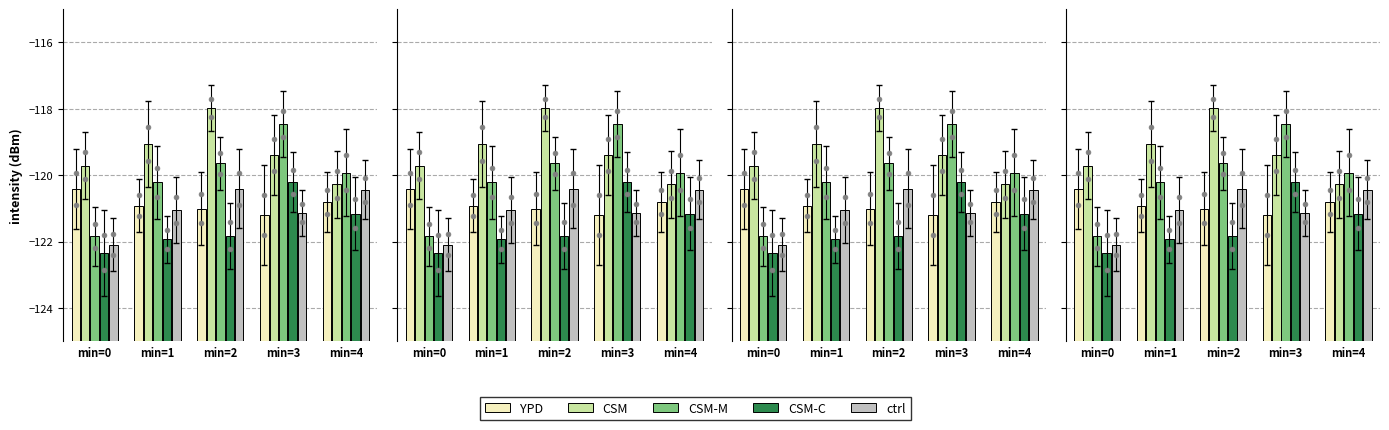

Which series reaches the maximum Y coordinate?

CSM